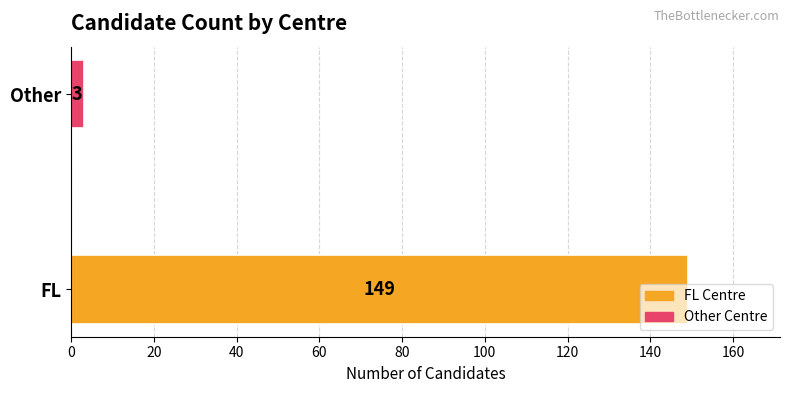

What is the average value?

76